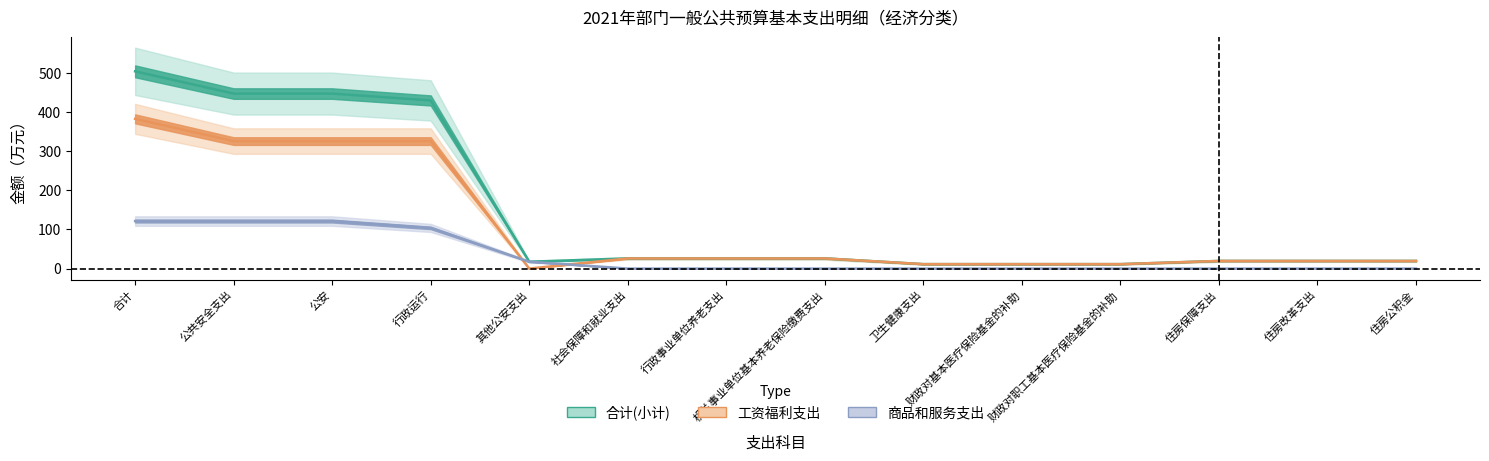

What is the average value of the 商品和服务支出 series?

34.7